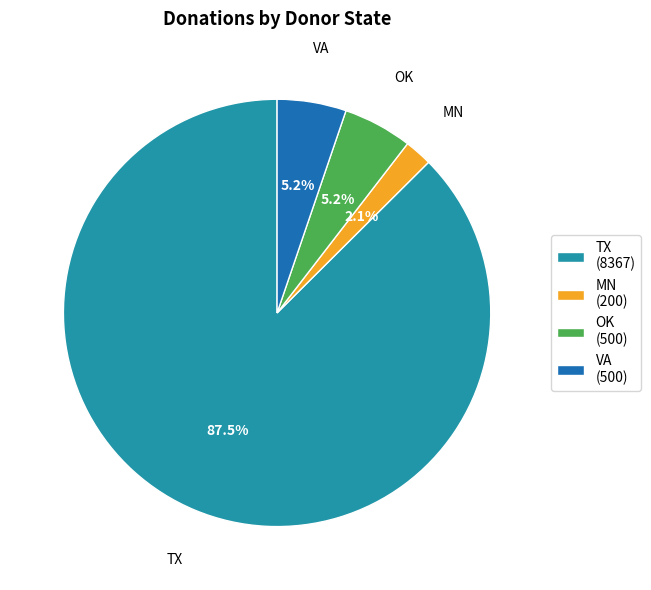

Which has a higher value, MN (200) or OK (500)?

OK (500)